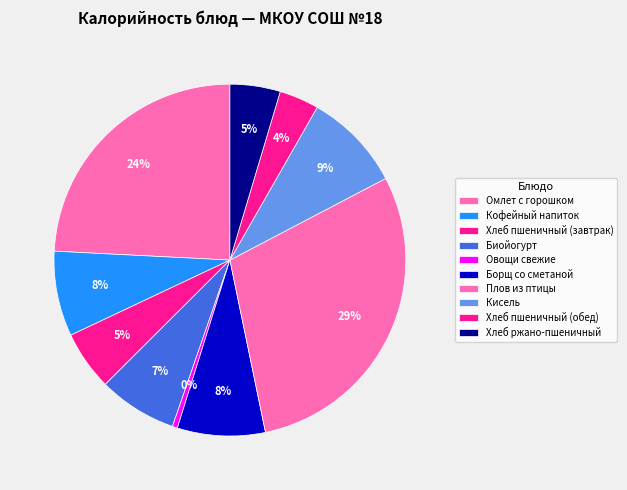

How much of the chart is everything except Овощи свежие?

99.5%